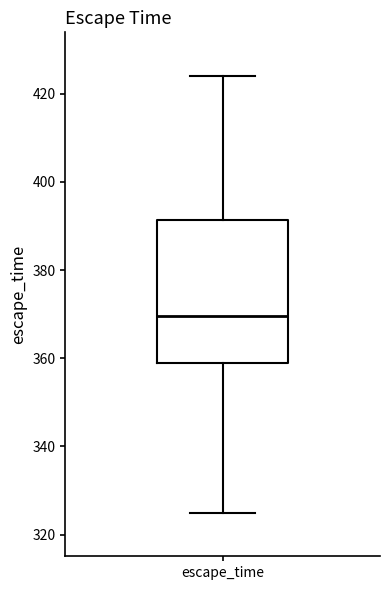

Read this box plot against the y-axis: the position of the median line, the range covered by the box, and the ends of both whiskers. The values are not printed on the chart, so give them approximately, as read against the axis.

median 370, box 360 to 392, whiskers 326 to 424